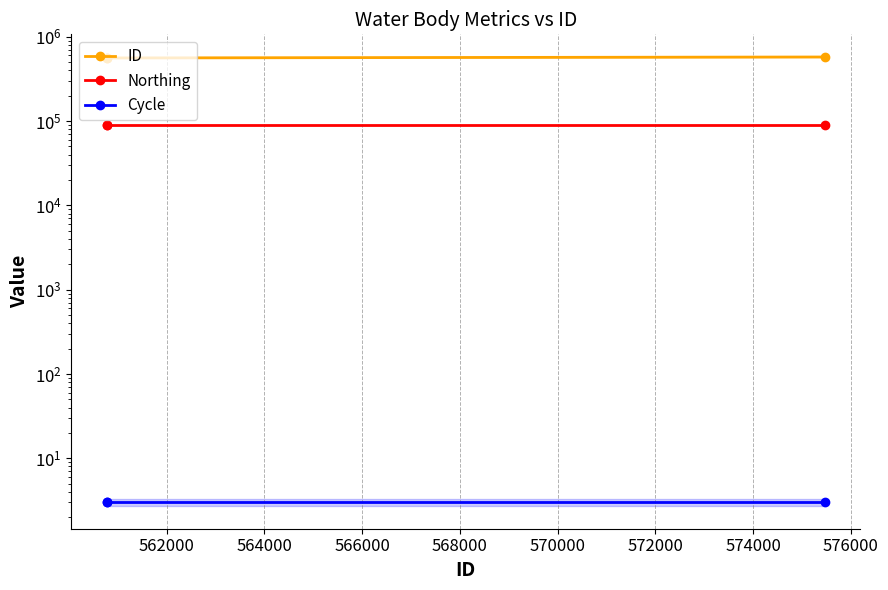

Which series has the largest total across all categories?

ID